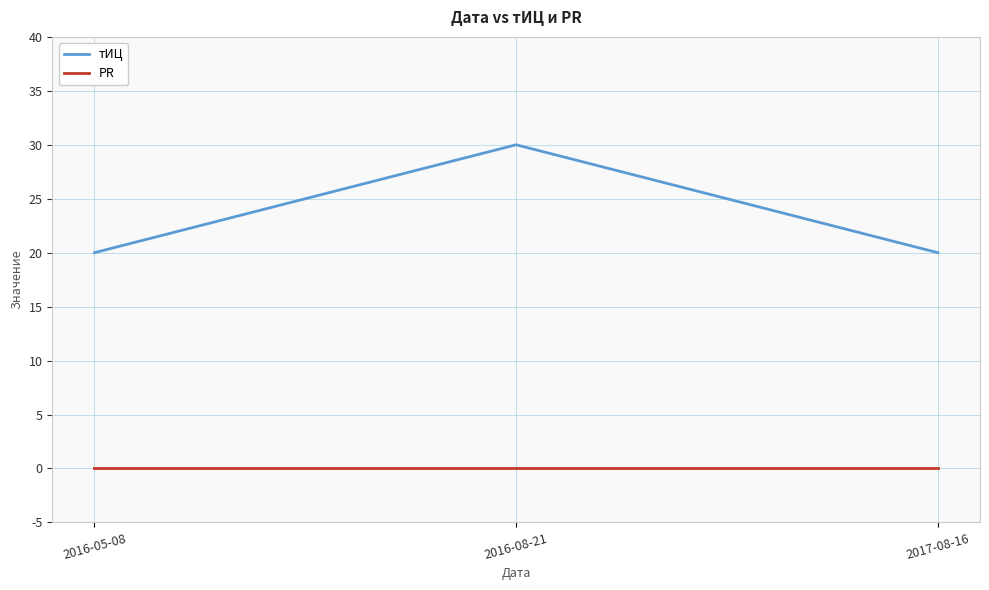

How many lines are shown in the chart?

2